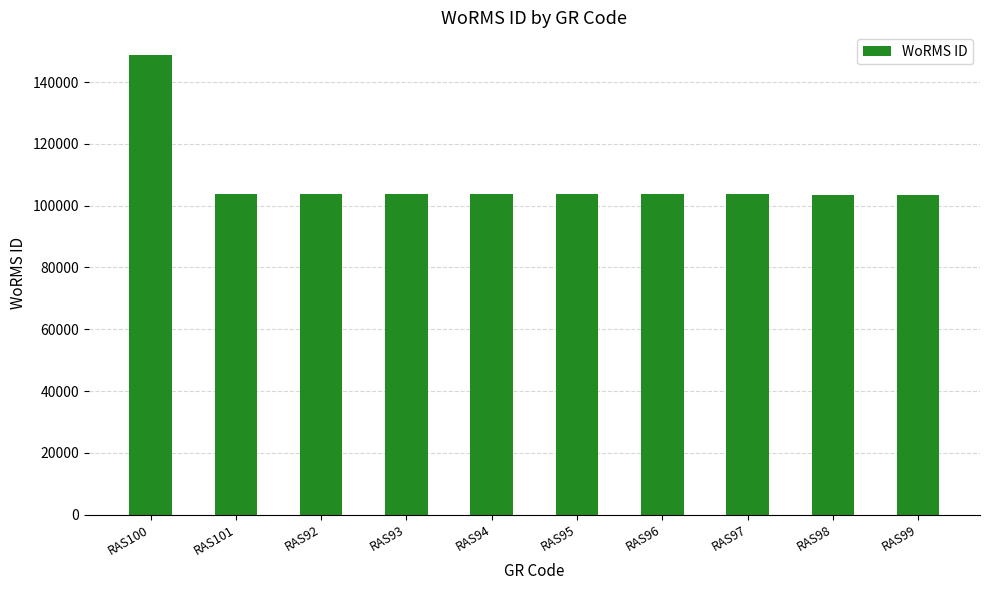

What is the difference between the values at RAS100 and RAS96?

44982